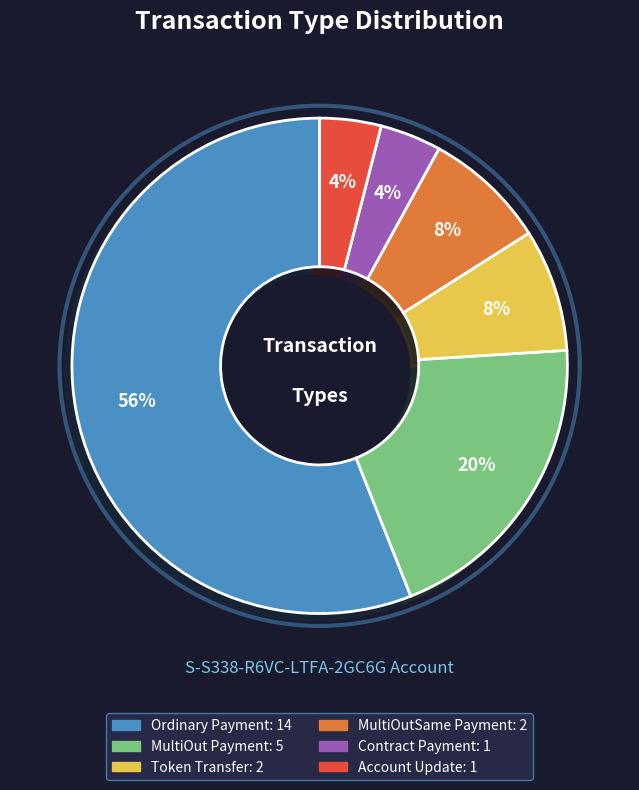

True or false: Ordinary Payment accounts for 56% of the total.

True